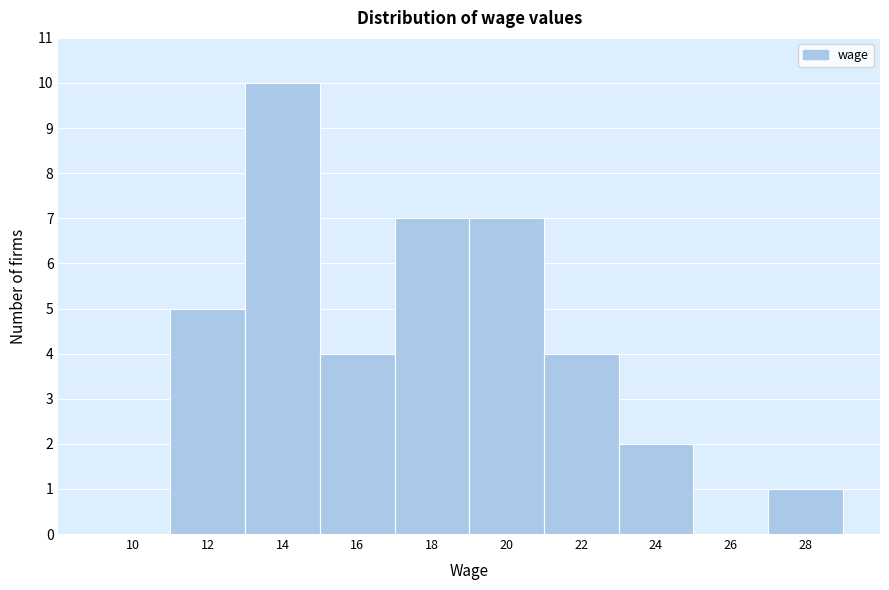

Reading left to right, extract all data points from this chart.

10=0	12=5	14=10	16=4	18=7	20=7	22=4	24=2	26=0	28=1